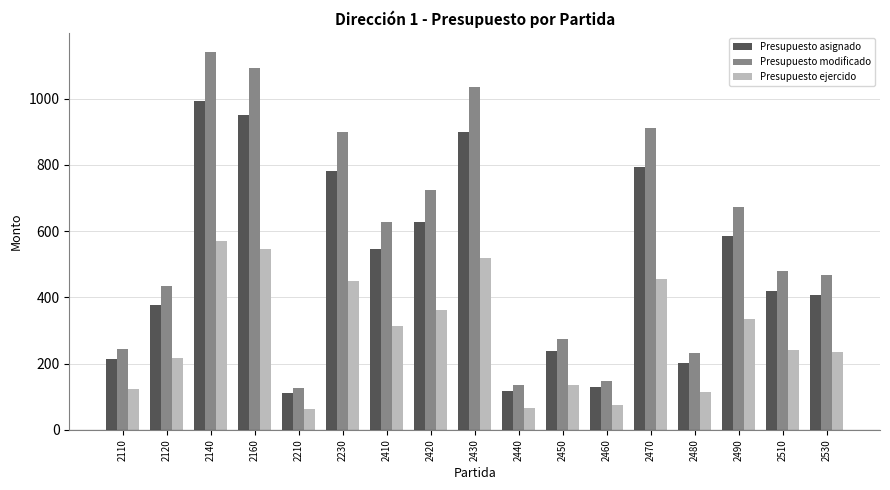

Rank the series at 2430 from lowest to highest value.

Presupuesto ejercido, Presupuesto asignado, Presupuesto modificado